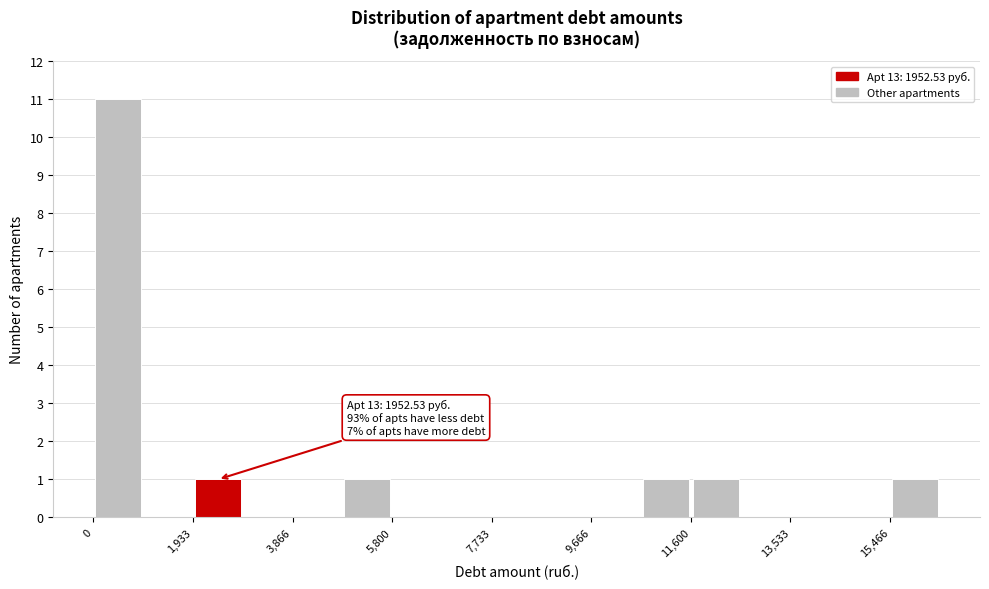

Which range on the x-axis has the tallest bar?

0 to 1000